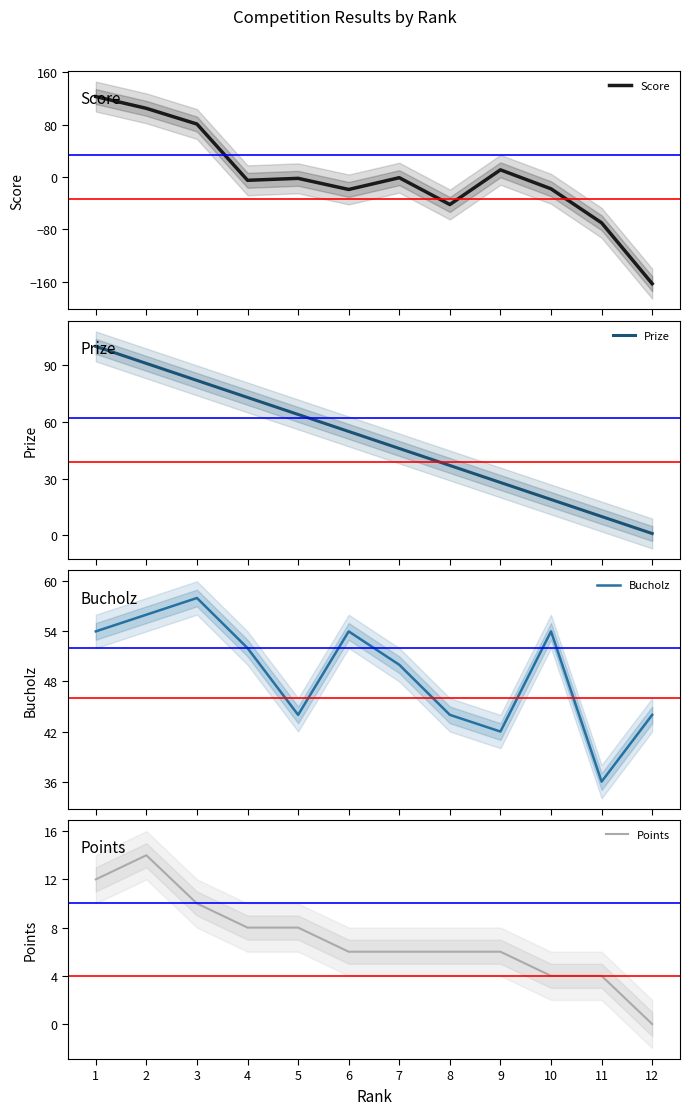

Which series ends up on top after the final intersection of Score and Prize?

Prize